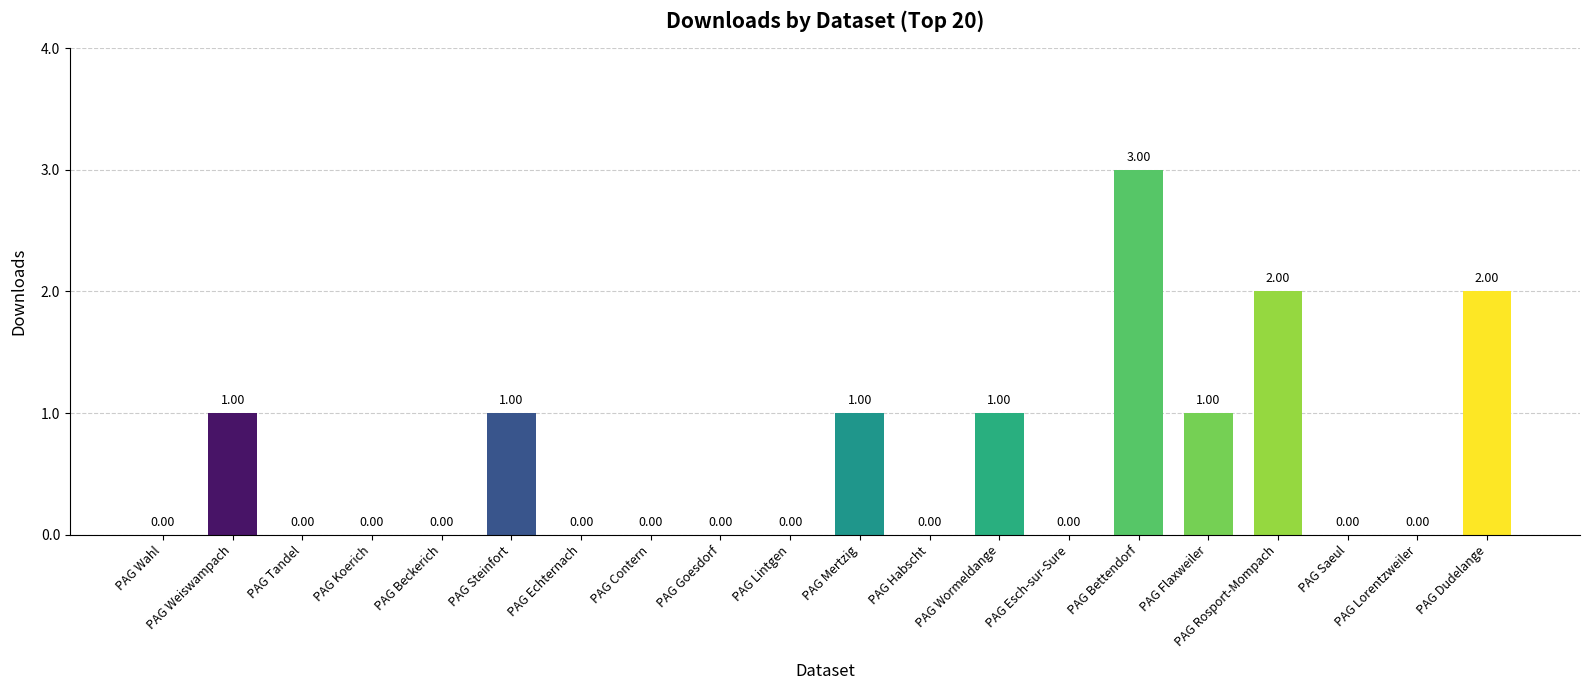

Between PAG Rosport-Mompach and PAG Goesdorf, which is larger?

PAG Rosport-Mompach